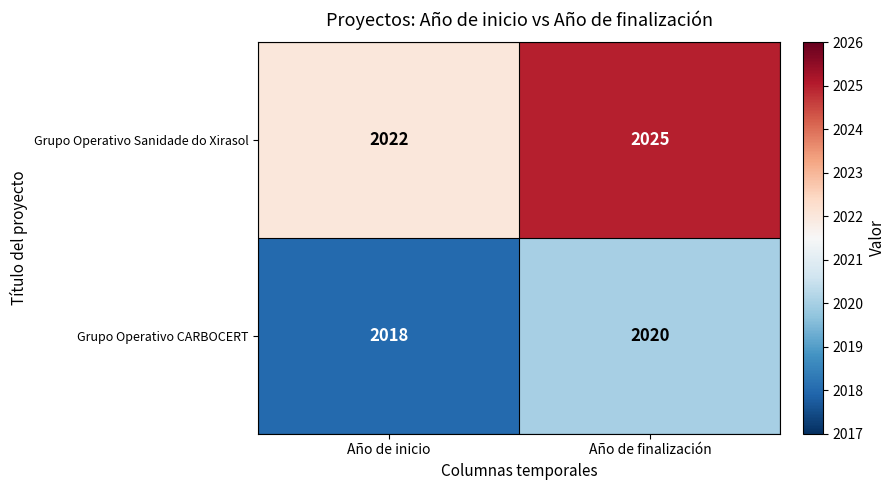

Is it true that Grupo Operativo CARBOCERT equals 1156 at Año de finalización?

False